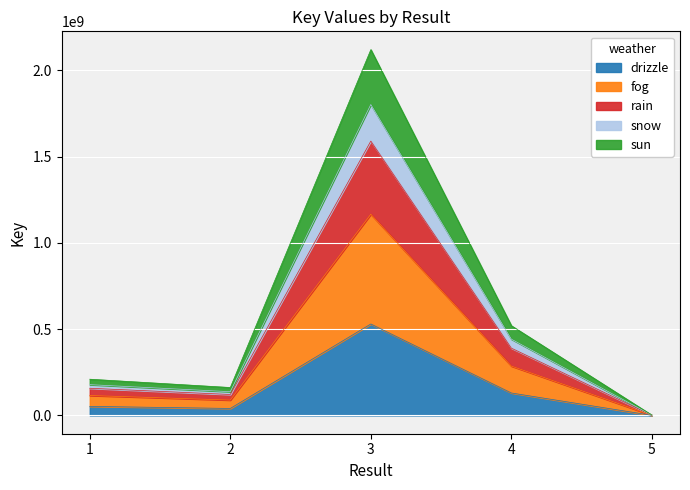

Rank the categories by value from lowest to highest.

5, 2, 1, 4, 3